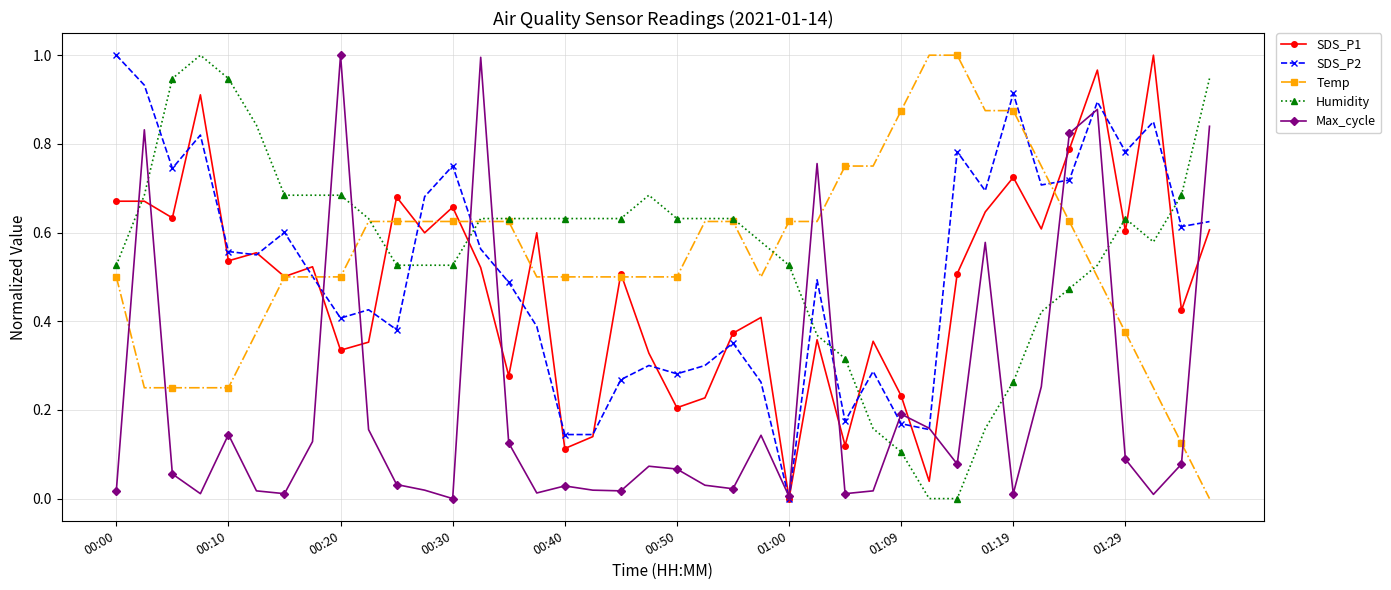

How many times do Max_cycle and Humidity cross each other?

12